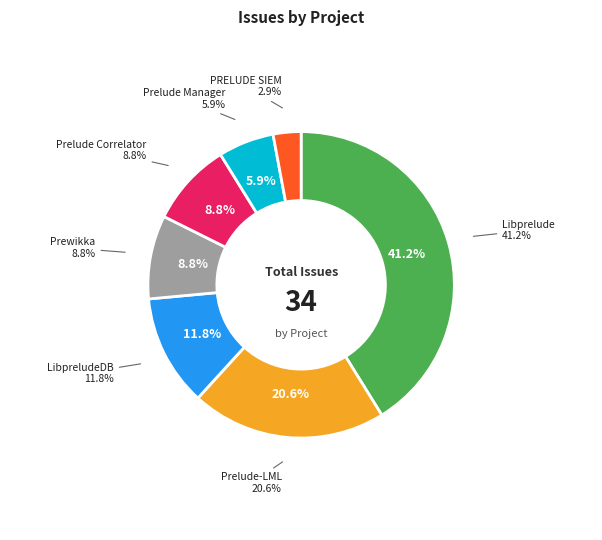

To the nearest percent, what is the average slice percentage?

14%